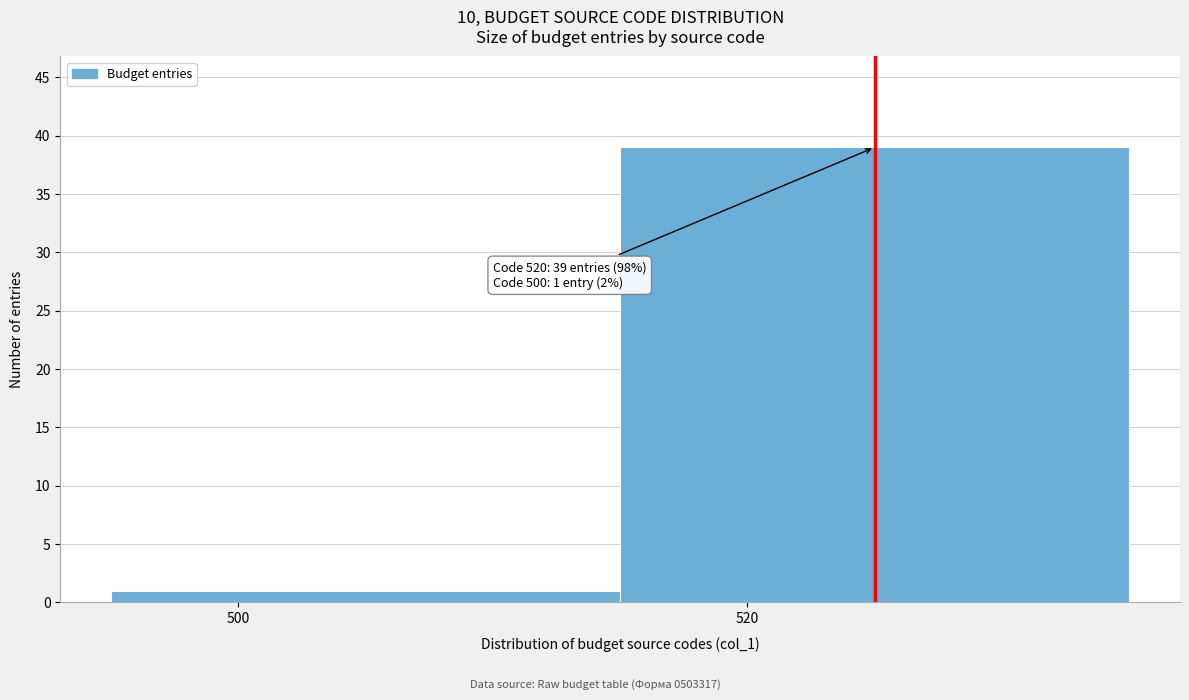

Reading left to right, transcribe all the data shown in this chart.

1	39